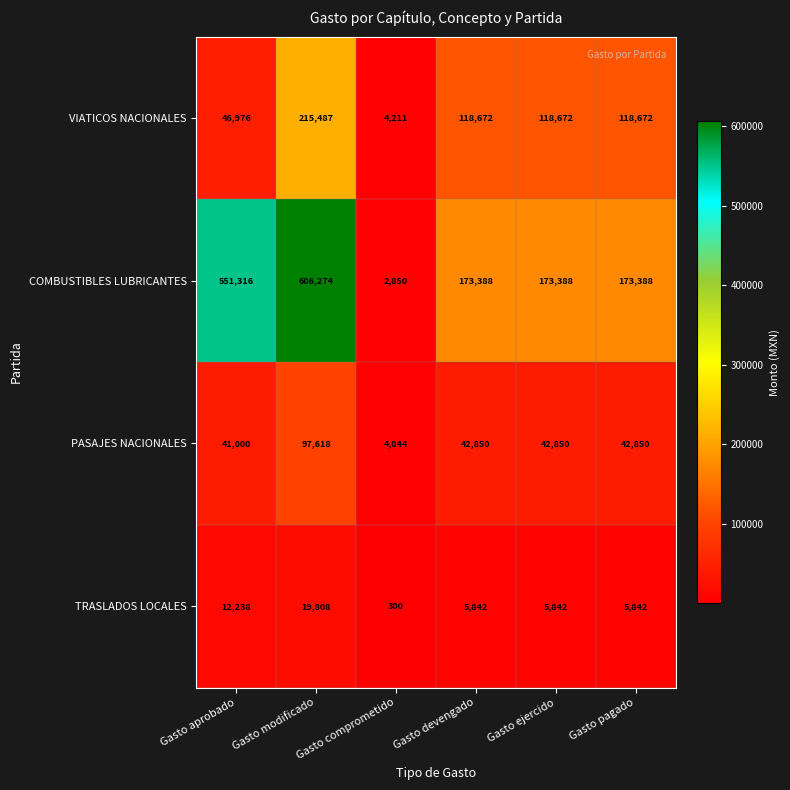

Which category has the highest value across all series?

Gasto modificado